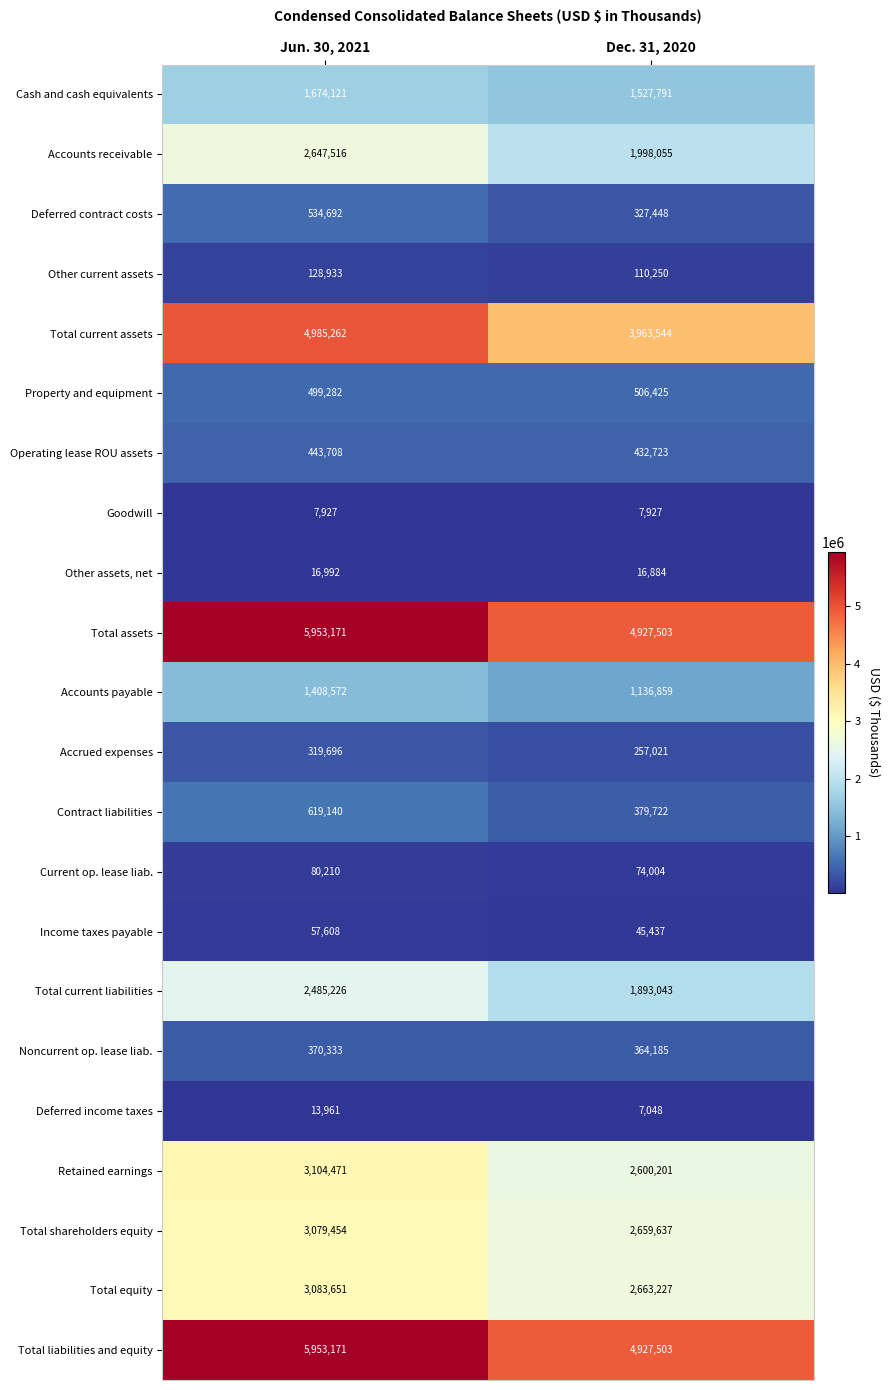

What is the sum of the Accounts payable values at Dec. 31, 2020 and Jun. 30, 2021?

2545431